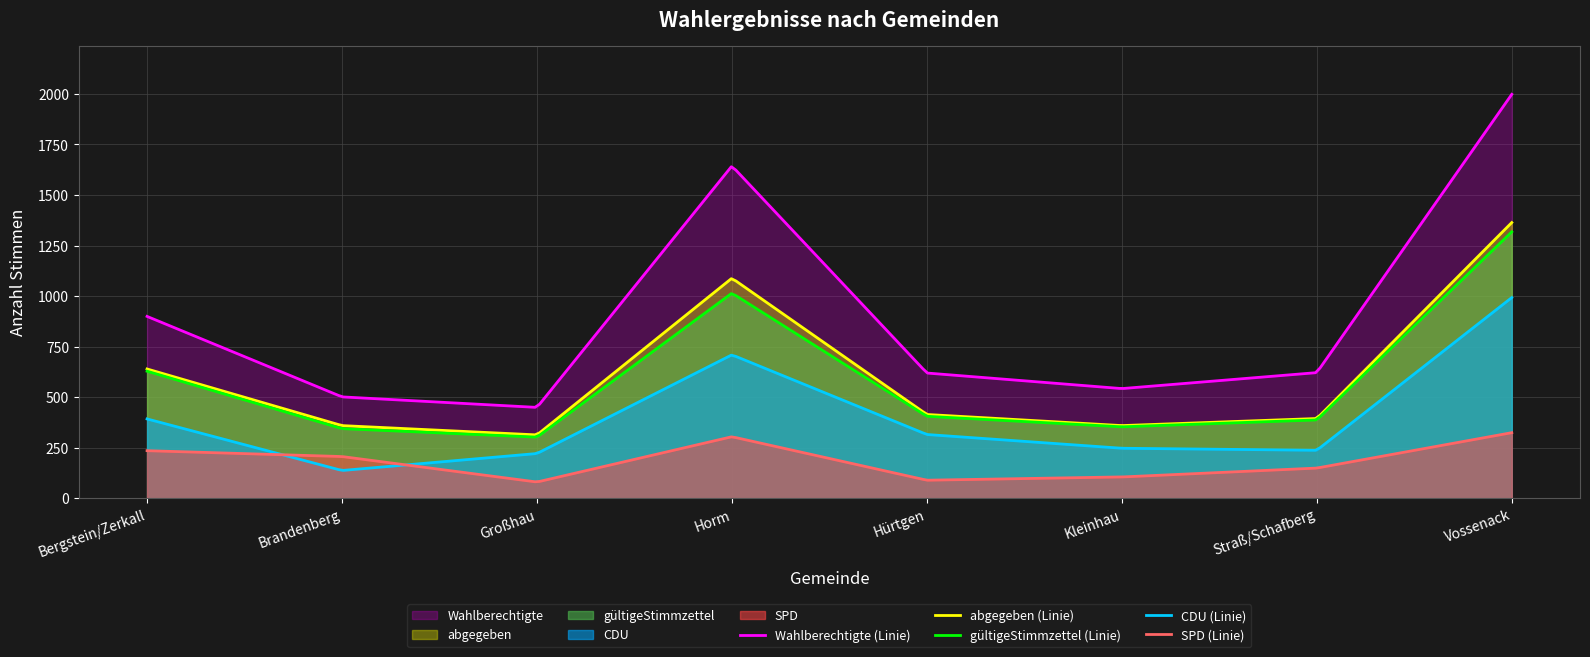

What is the sum of the abgegeben values at Straß/Schafberg and Horm?

1484